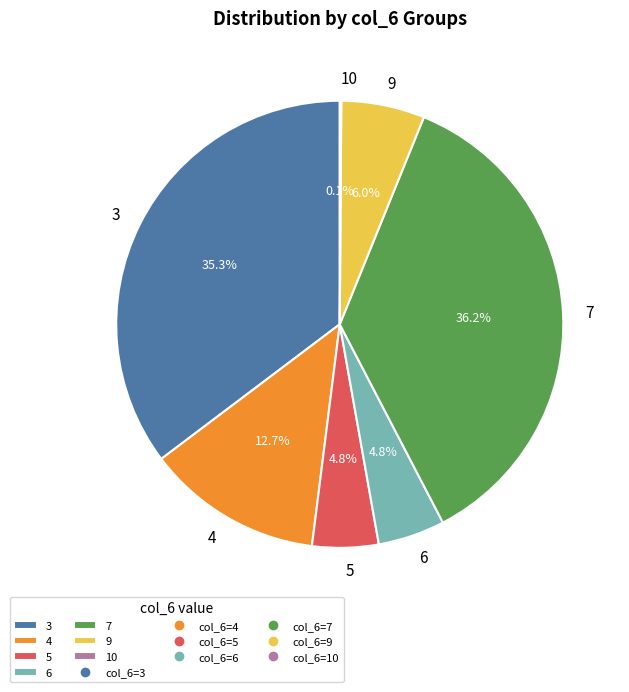

Does 6 account for over 50% of the chart?

No